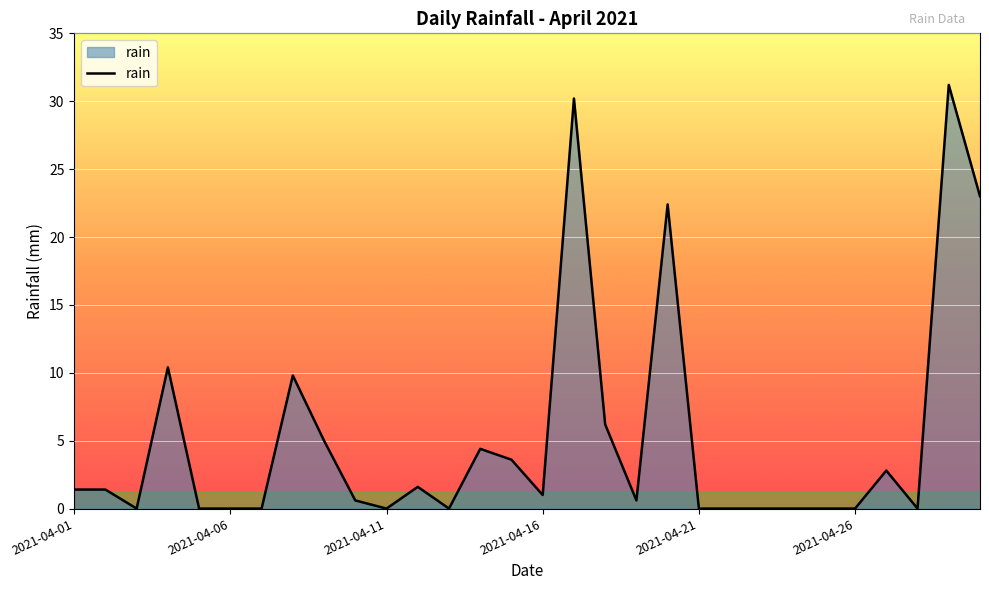

What is the sum of all values?

155.6